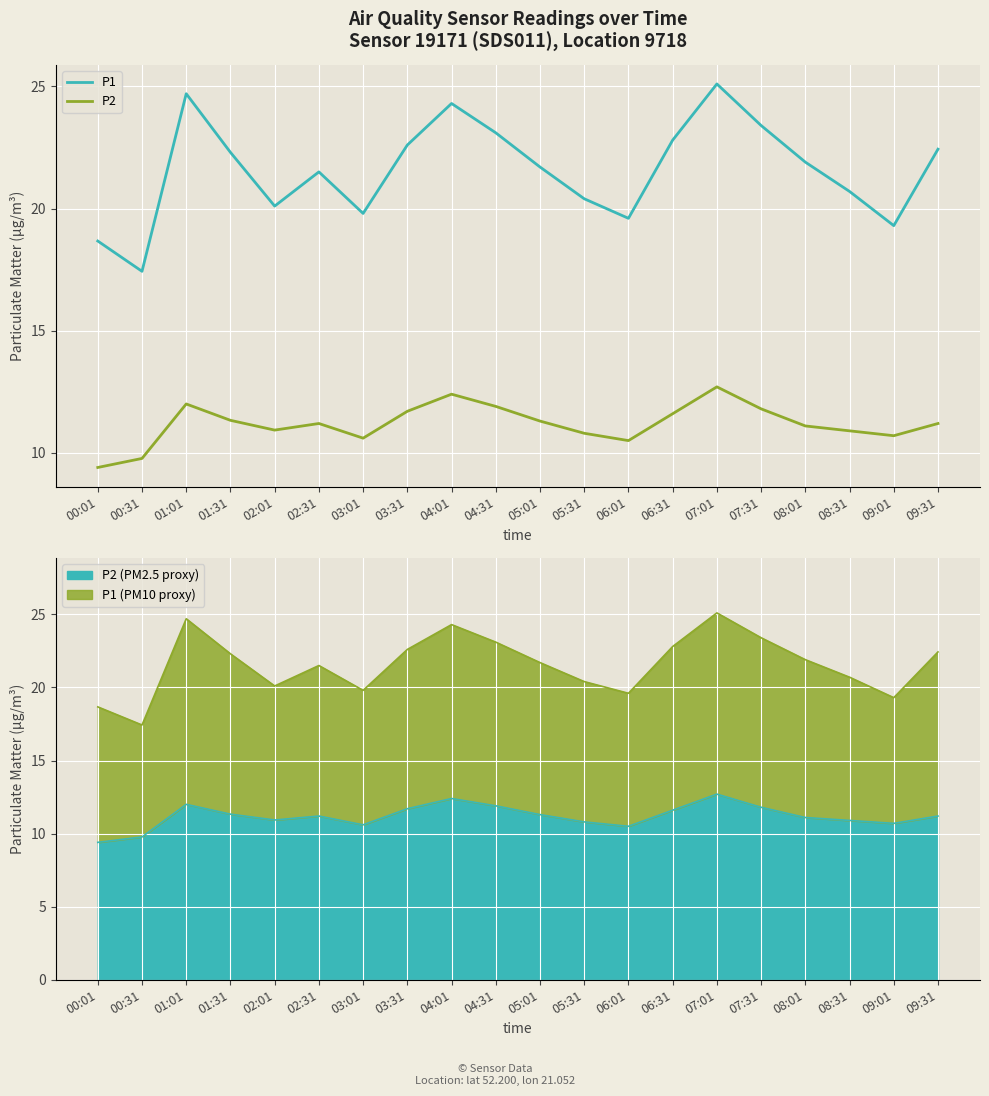

How many values in the P2 series exceed 11?

12